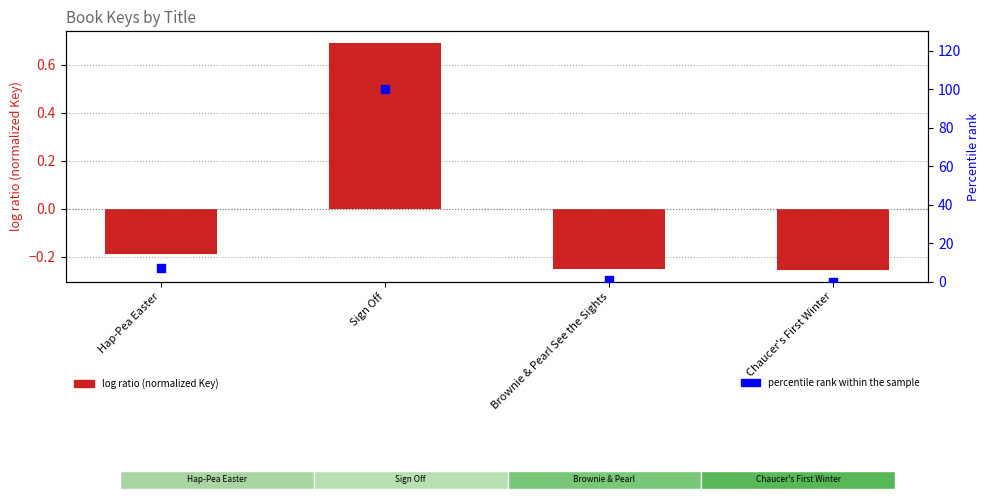

At which category is the sum across all series the highest?

Sign Off